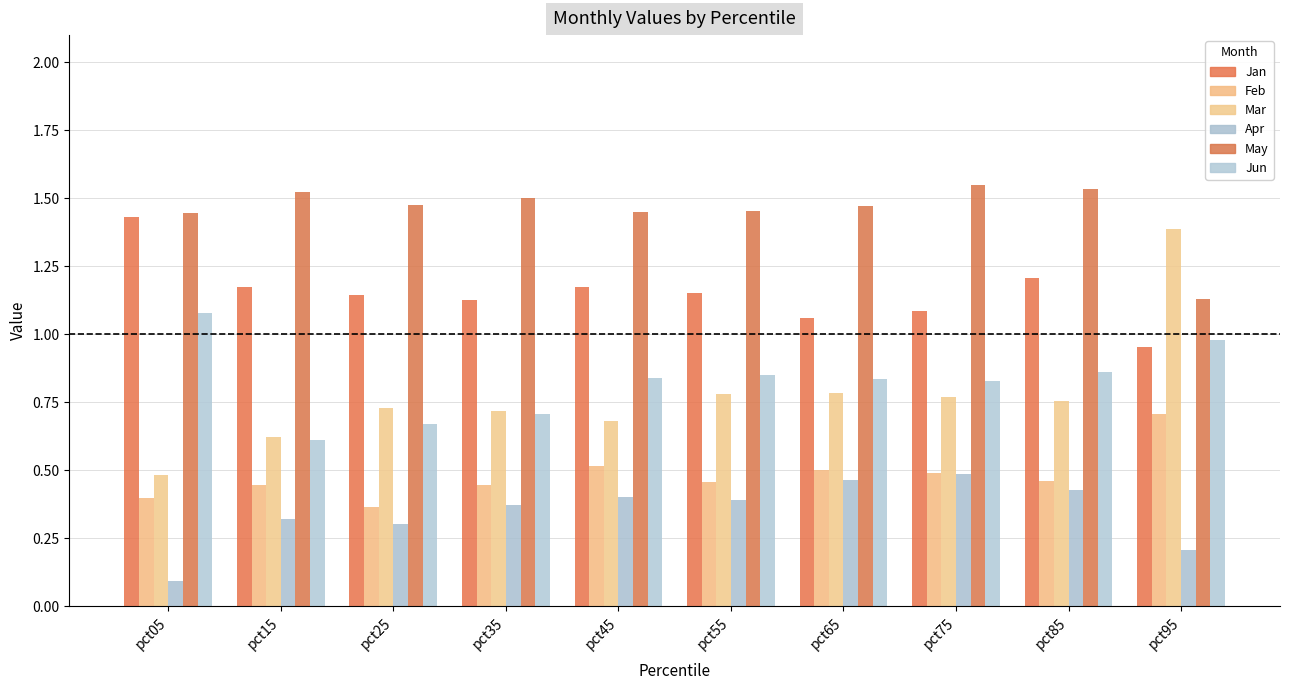

Reading left to right, list all the values displayed in this chart.

Jan: 1.4	1.2	1.1	1.1	1.2	1.2	1.1	1.1	1.2	1.0
Feb: 0.4	0.4	0.4	0.4	0.5	0.5	0.5	0.5	0.5	0.7
Mar: 0.5	0.6	0.7	0.7	0.7	0.8	0.8	0.8	0.8	1.4
Apr: 0.1	0.3	0.3	0.4	0.4	0.4	0.5	0.5	0.4	0.2
May: 1.4	1.5	1.5	1.5	1.5	1.5	1.5	1.5	1.5	1.1
Jun: 1.1	0.6	0.7	0.7	0.8	0.9	0.8	0.8	0.9	1.0